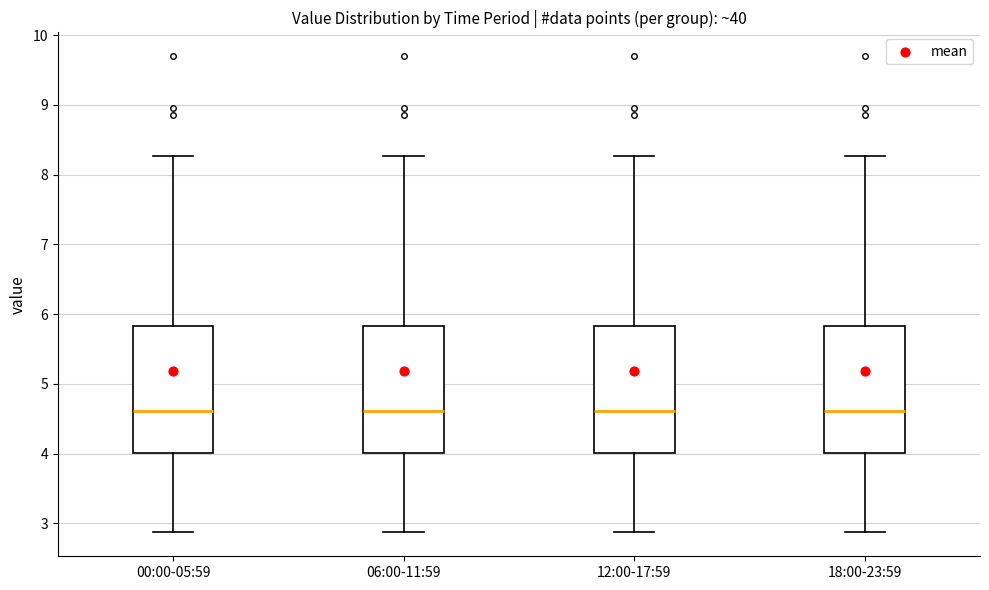

Reading left to right, read every box against the y-axis: the position of its median line, the range the box covers, and the ends of its whiskers. The values are not printed on the chart, so give them approximately, as read against the axis.

00:00-05:59: median 4.6, box 4.0 to 5.8, whiskers 2.9 to 8.3
06:00-11:59: median 4.6, box 4.0 to 5.8, whiskers 2.9 to 8.3
12:00-17:59: median 4.6, box 4.0 to 5.8, whiskers 2.9 to 8.3
18:00-23:59: median 4.6, box 4.0 to 5.8, whiskers 2.9 to 8.3